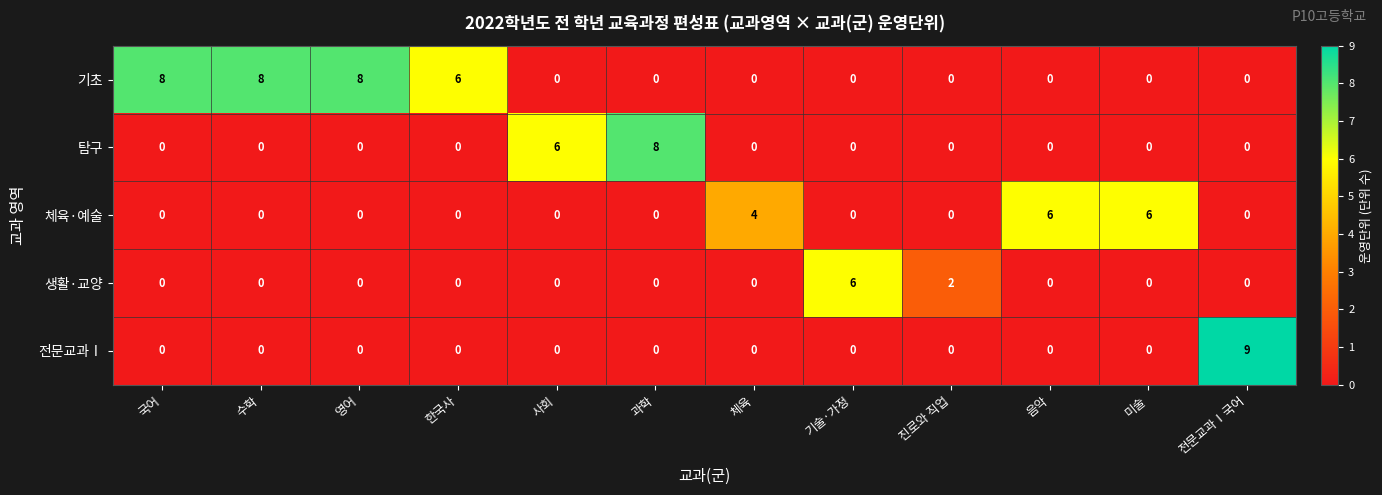

Count the 기초 values in the range 0 to 8.

12